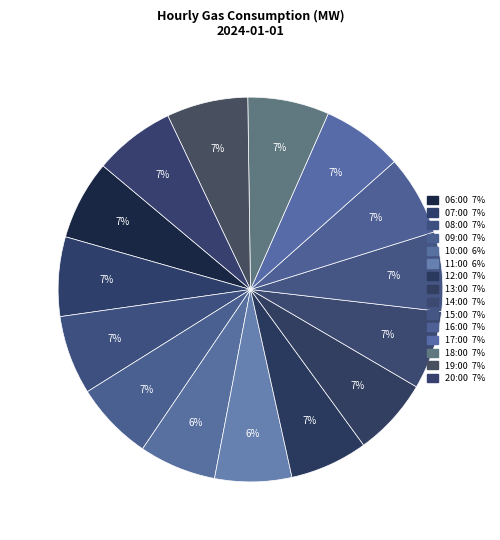

Between 14:00 and 16:00, which is larger?

16:00